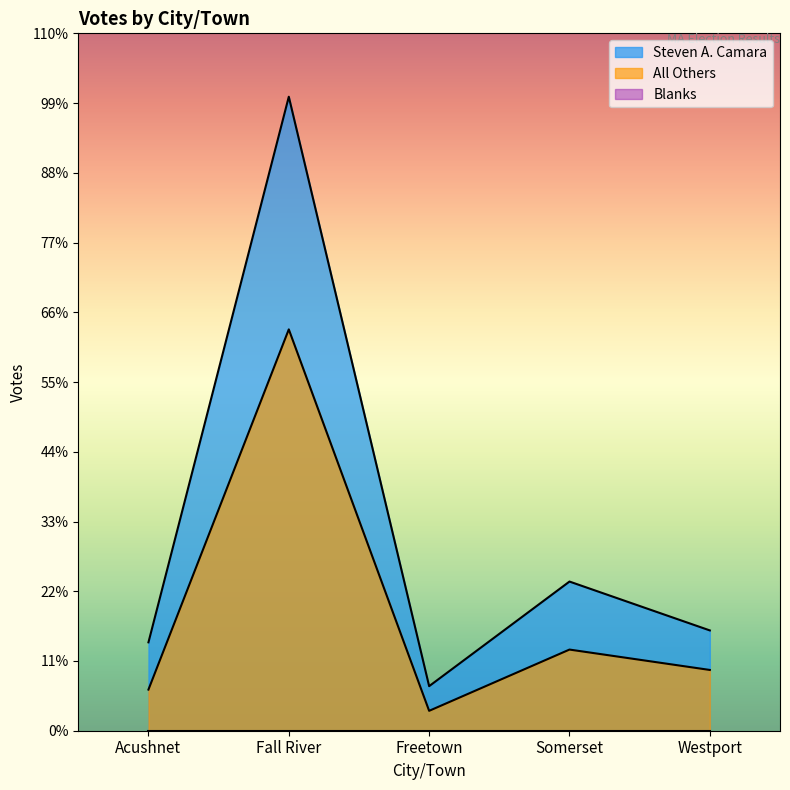

Where is the first local maximum for All Others?

Fall River